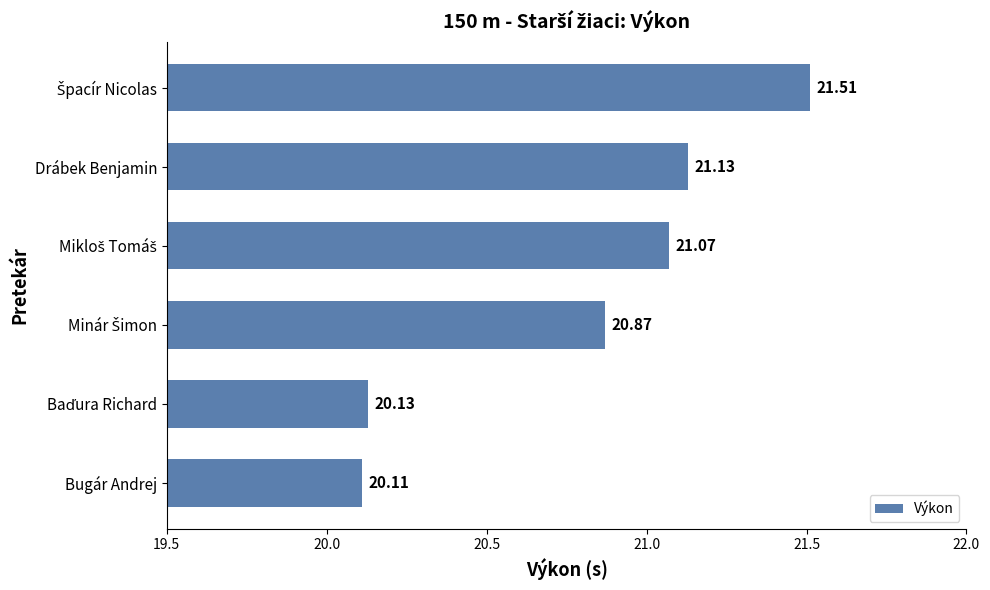

Where is the data nearest to the value 20?

Bugár Andrej